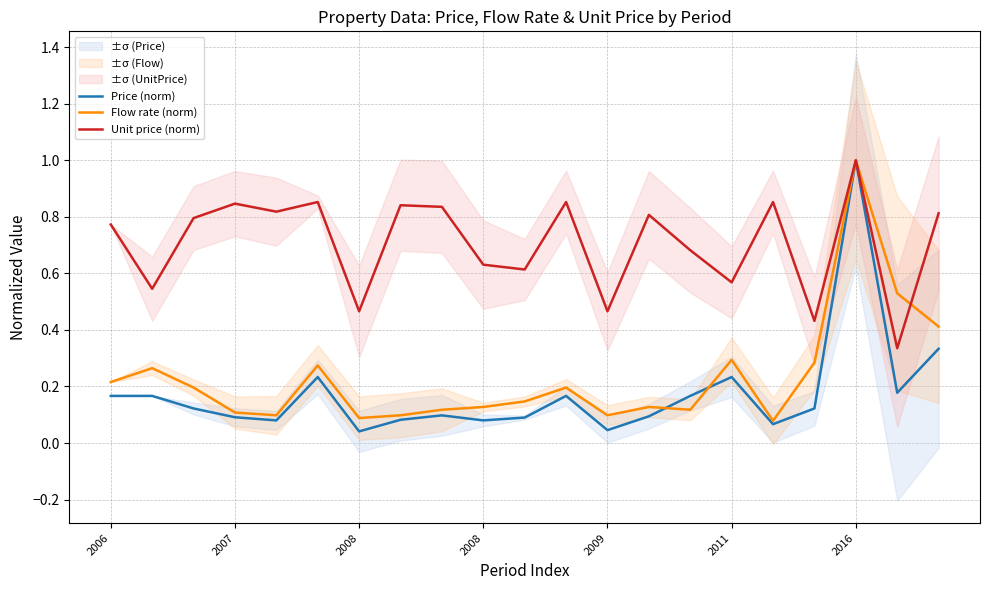

Is the value of Flow rate (norm) at 2011 greater than the value of Unit price (norm) at 18?

No